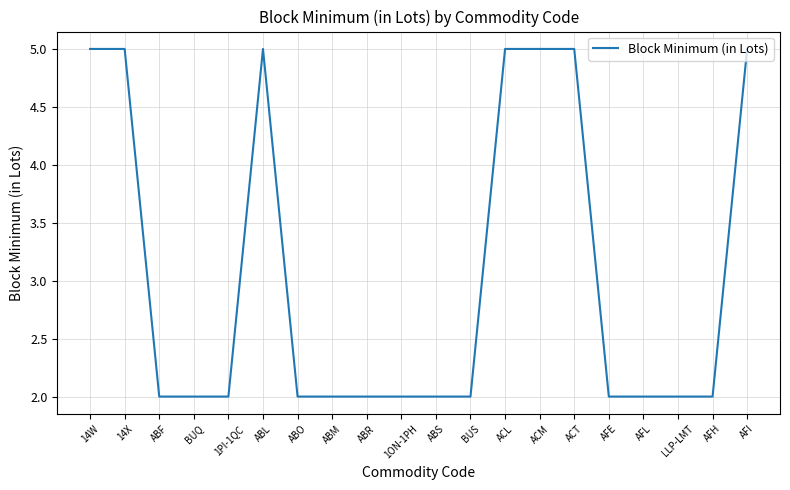

What position from the right is LLP-LMT?

3